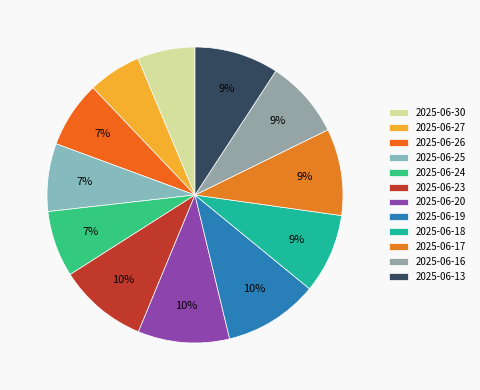

To the nearest percent, what percentage of the pie is 2025-06-27?

6%